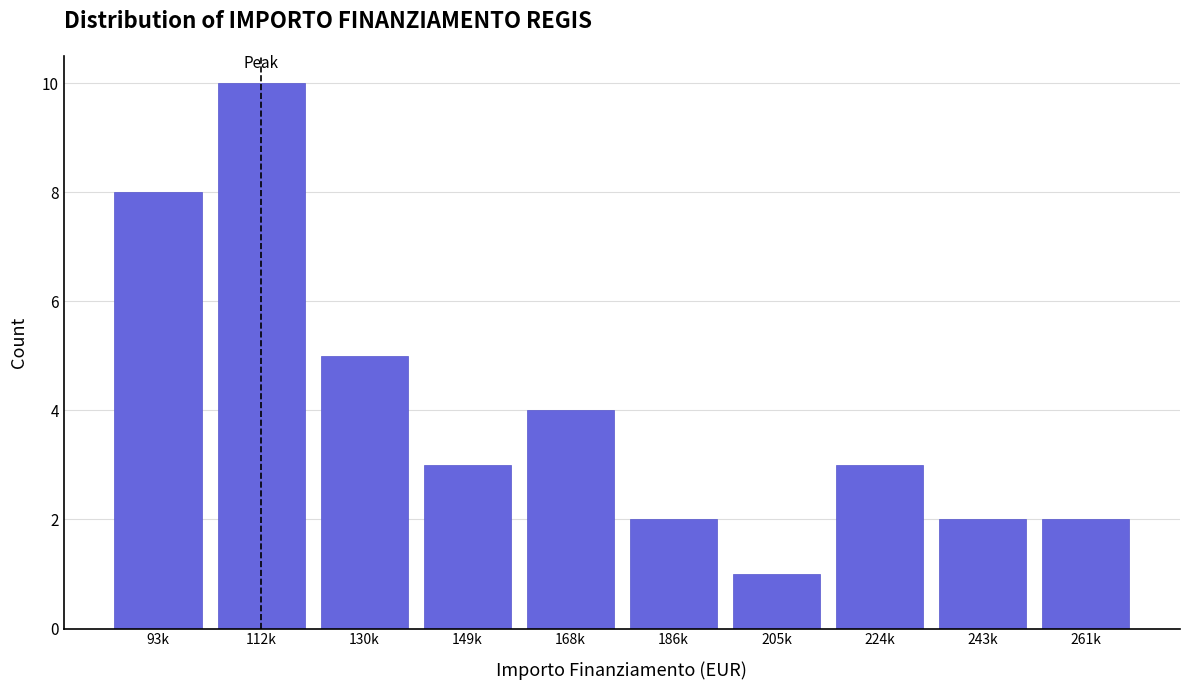

Reading left to right, extract all data points from this chart.

8	10	5	3	4	2	1	3	2	2